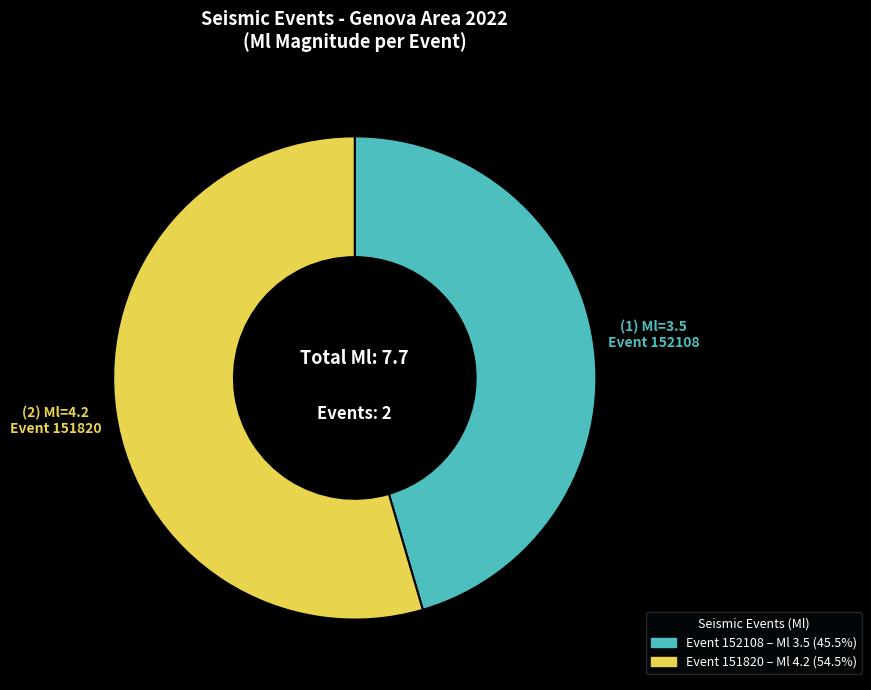

Is there a majority slice in this chart?

Yes